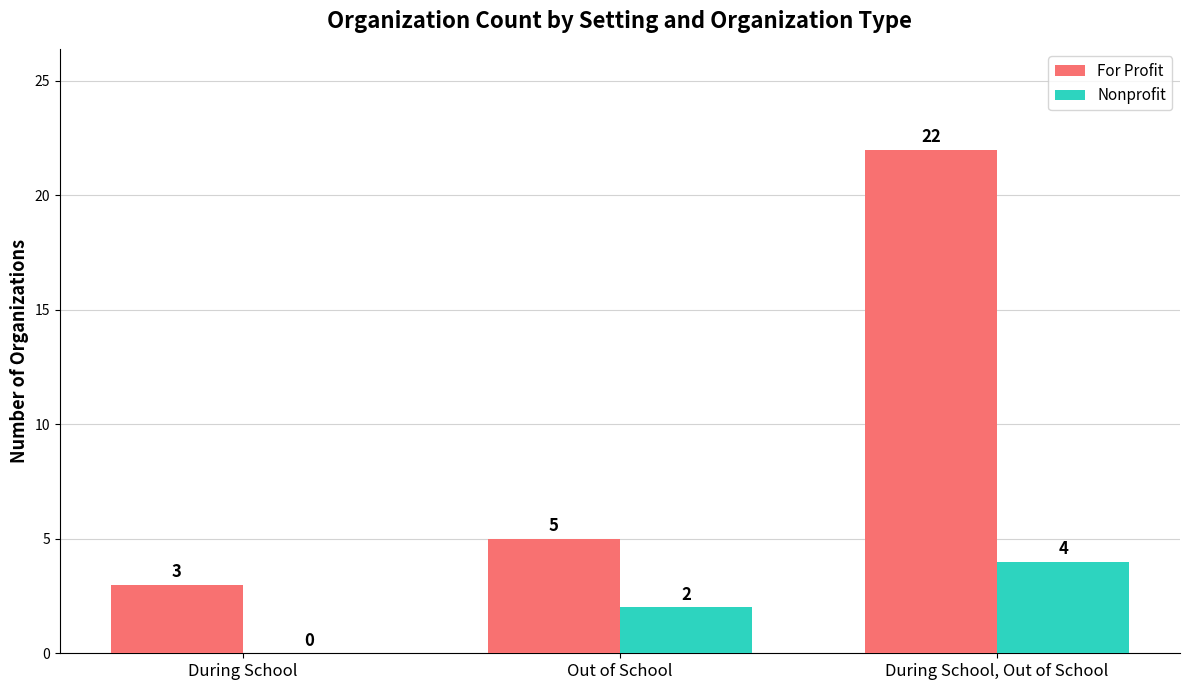

What is the maximum value for For Profit?

22